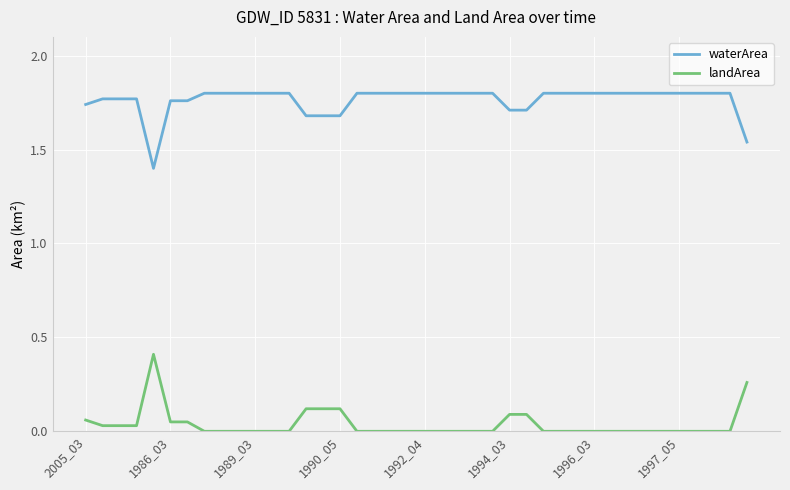

What is the difference between the second highest and minimum values in the waterArea series?

0.4